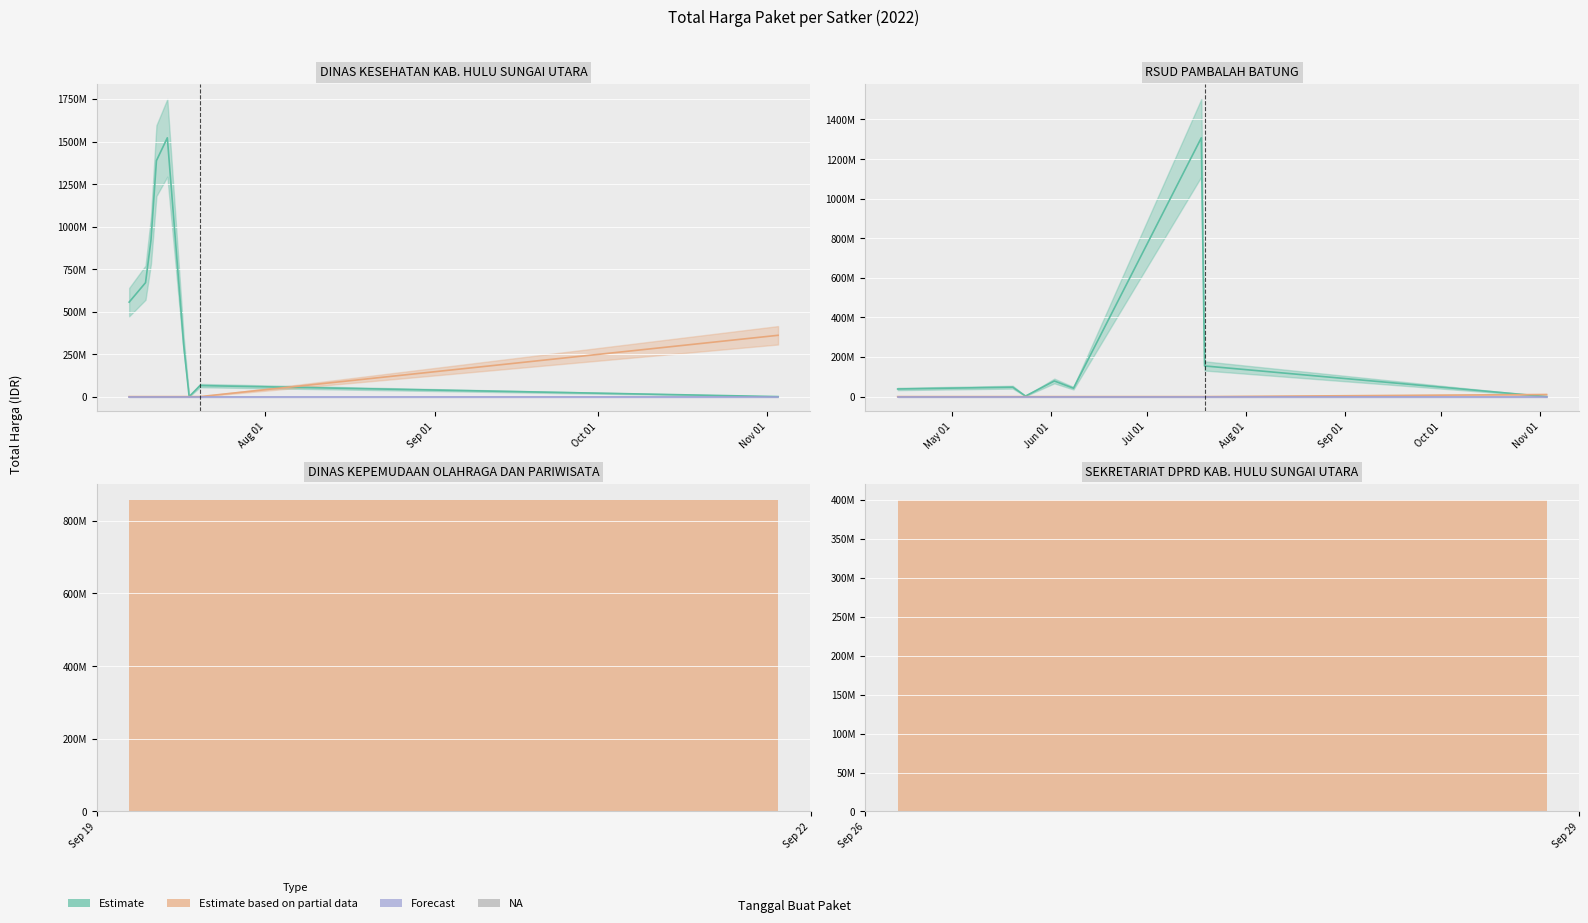

At which category is the sum across all series the highest?

7